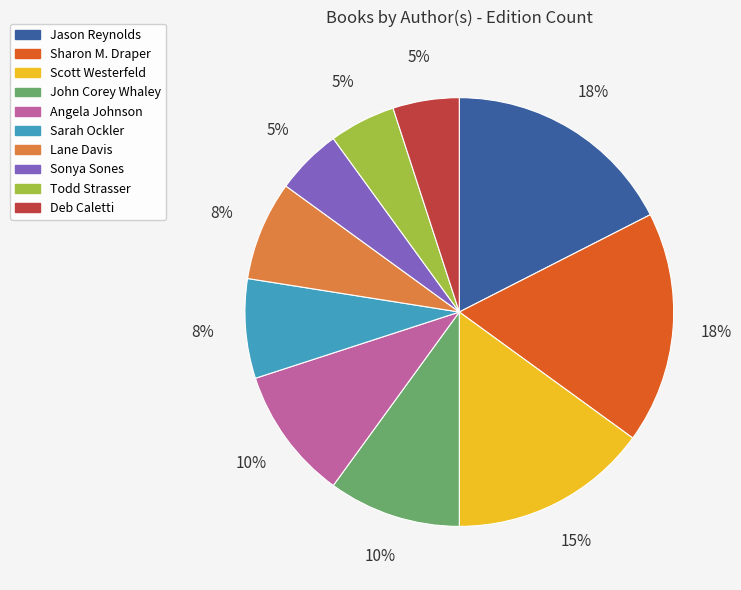

Is there any slice that represents more than half of the pie?

No